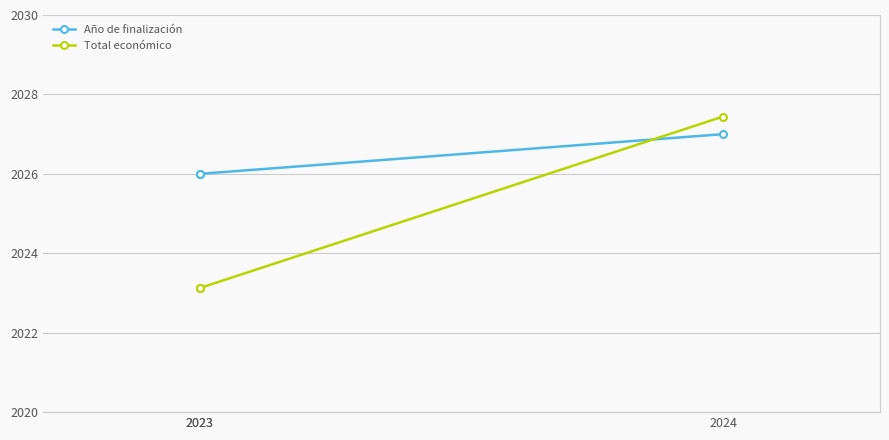

Rank the series by their maximum value, from highest to lowest.

Total económico, Año de finalización